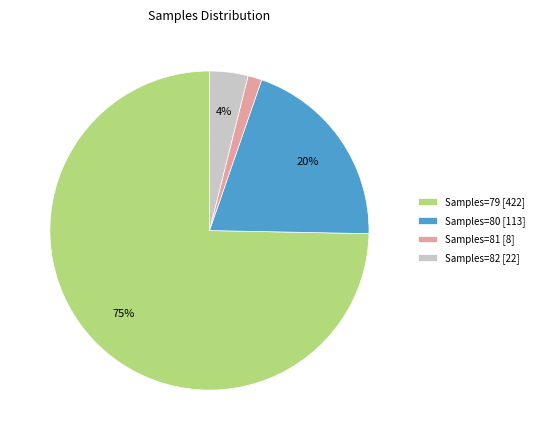

The Samples=80 [113] slice represents 20% of the pie. True or false?

True